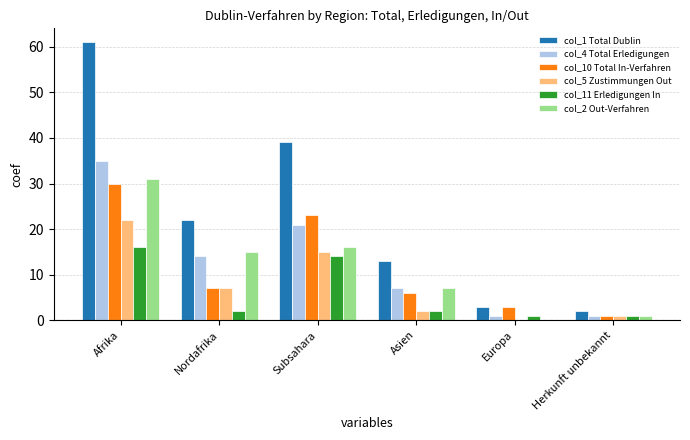

Are the bars grouped side by side (vs. stacked)?

Yes